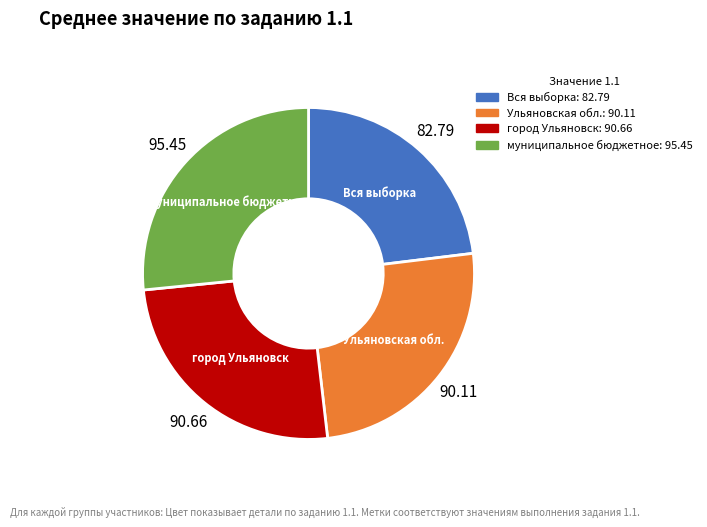

Approximately how many times larger is the value at Вся выборка compared to город Ульяновск?

0.9